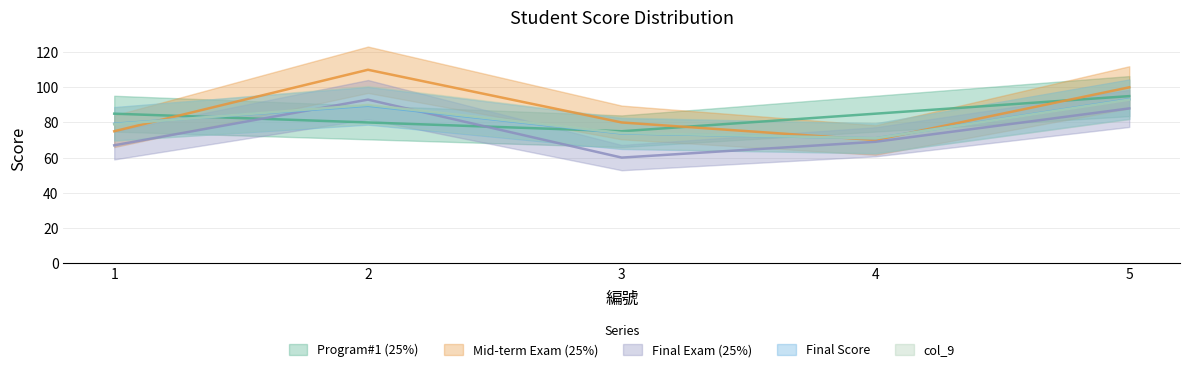

What is the sum of all Program#1 (25%) values?

420.0